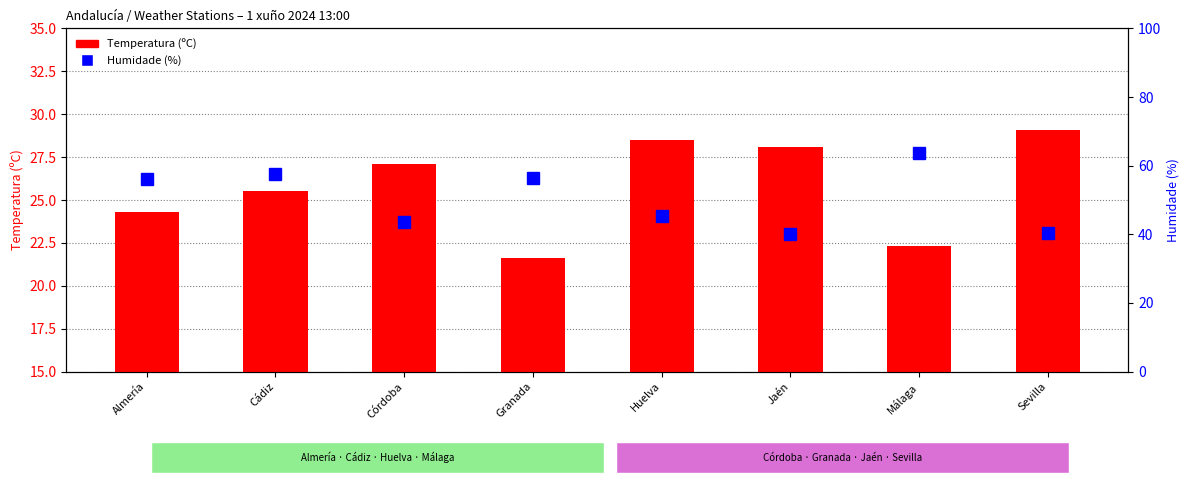

What is the label of the 1st bar from the right?

Sevilla